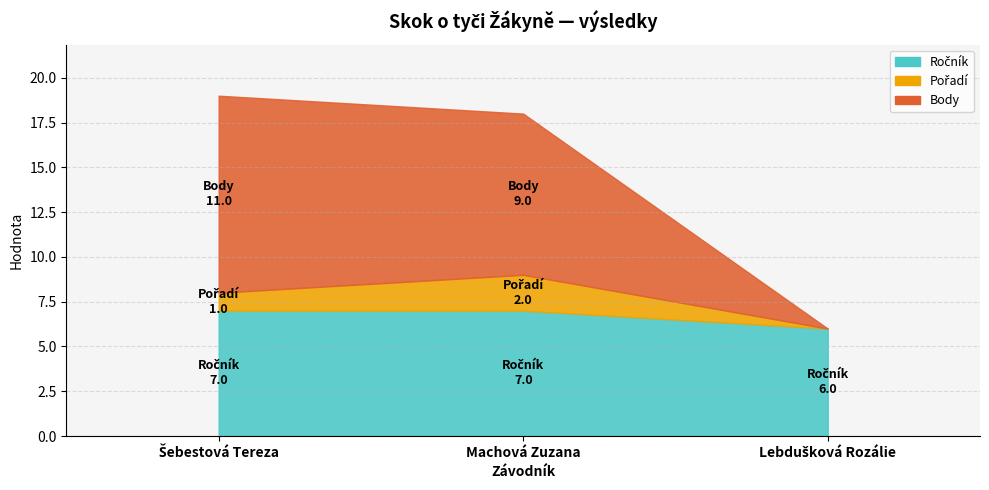

At which label does Pořadí reach its peak?

Machová Zuzana